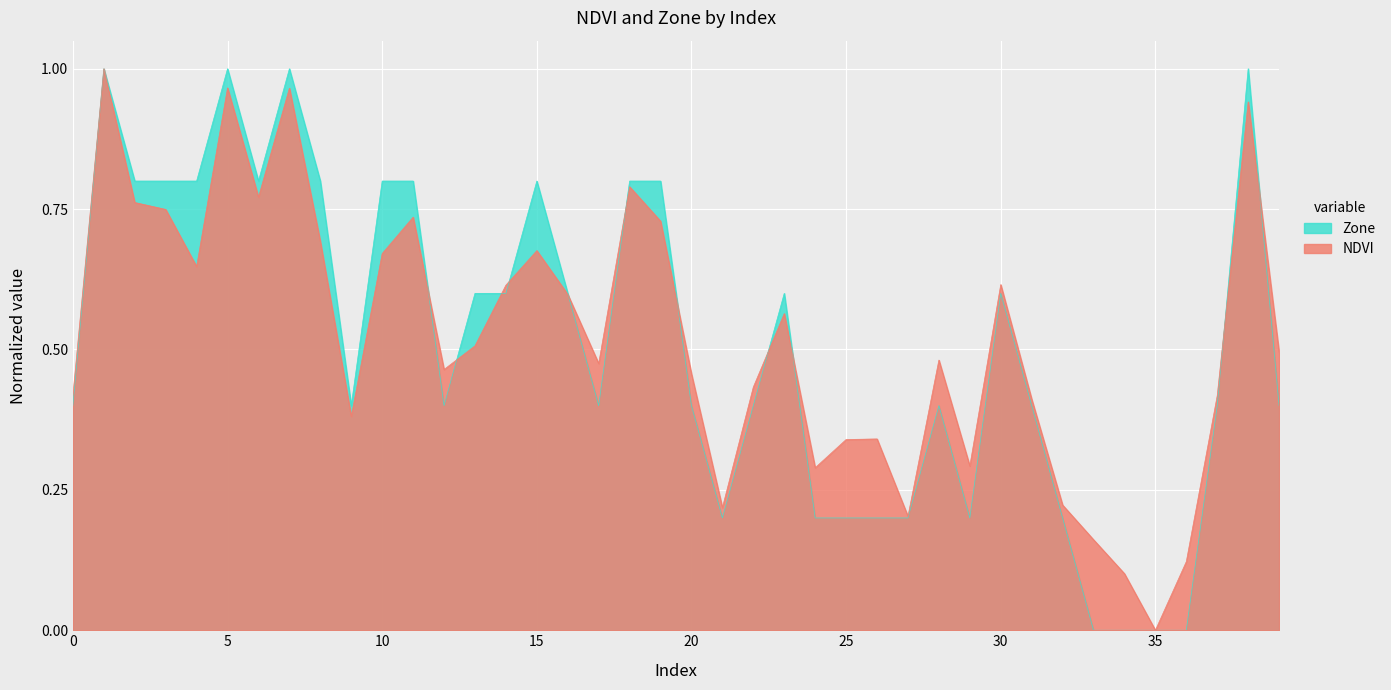

Rank the series by their average value, from highest to lowest.

NDVI, Zone